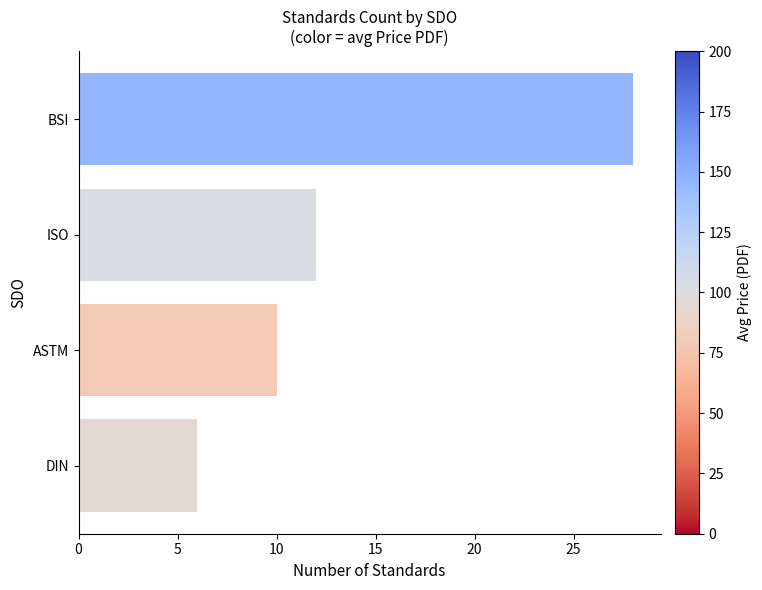

What is the label of the 1st bar from the bottom?

DIN